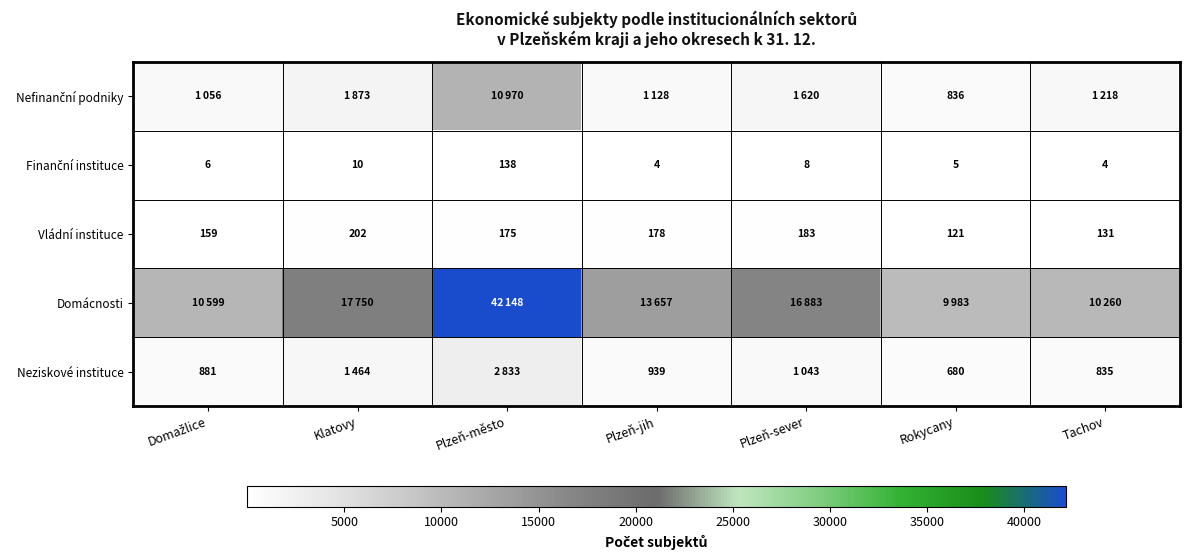

The Vládní instituce series shows 217 at Rokycany. True or false?

False